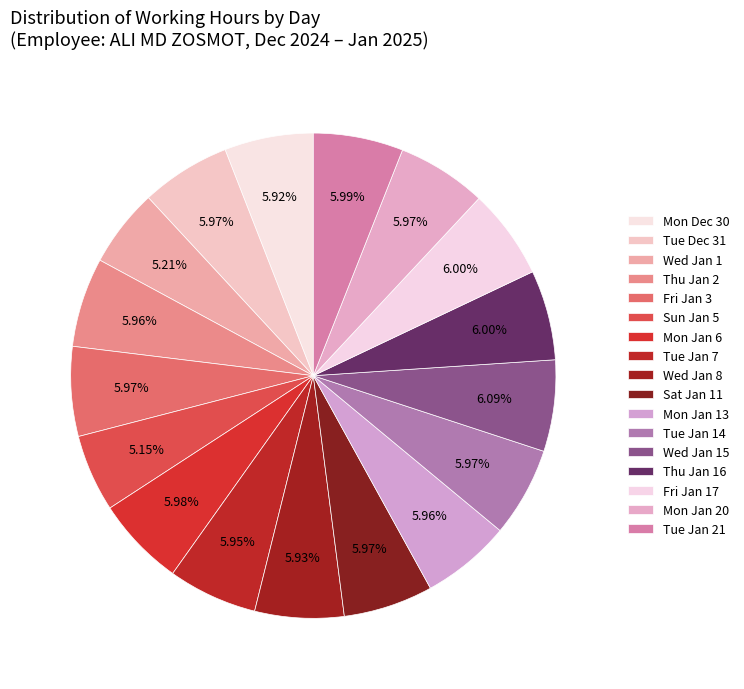

Count the number of slices in the pie.

17